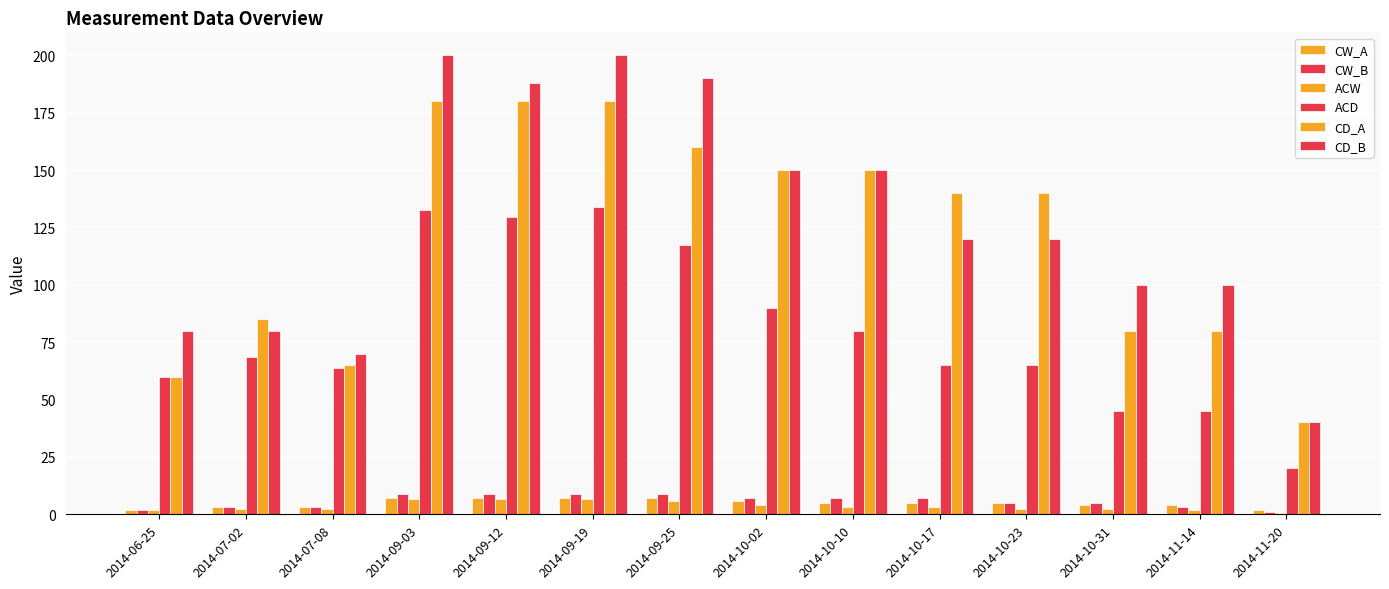

How many data points does each series have?

14